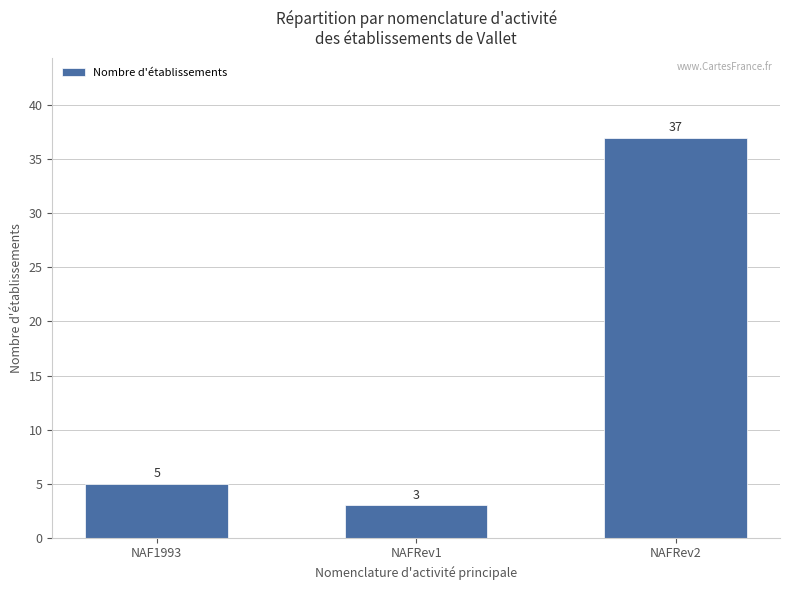

What is the maximum value shown in the chart?

37